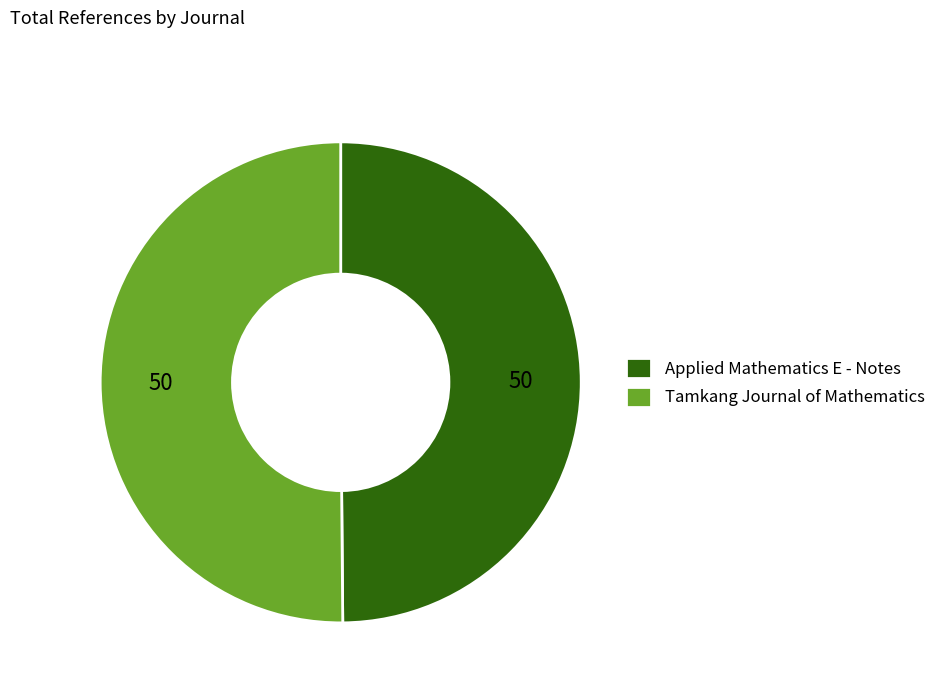

Approximately how many times larger is the value at Tamkang Journal of Mathematics compared to Applied Mathematics E - Notes?

1.0